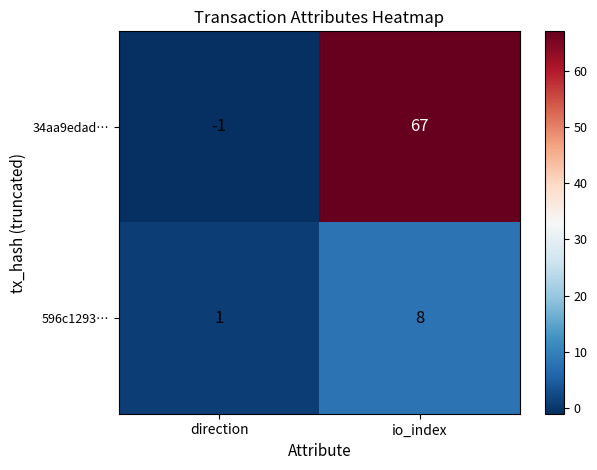

Rank the series by their maximum value, from lowest to highest.

596c1293…, 34aa9edad…